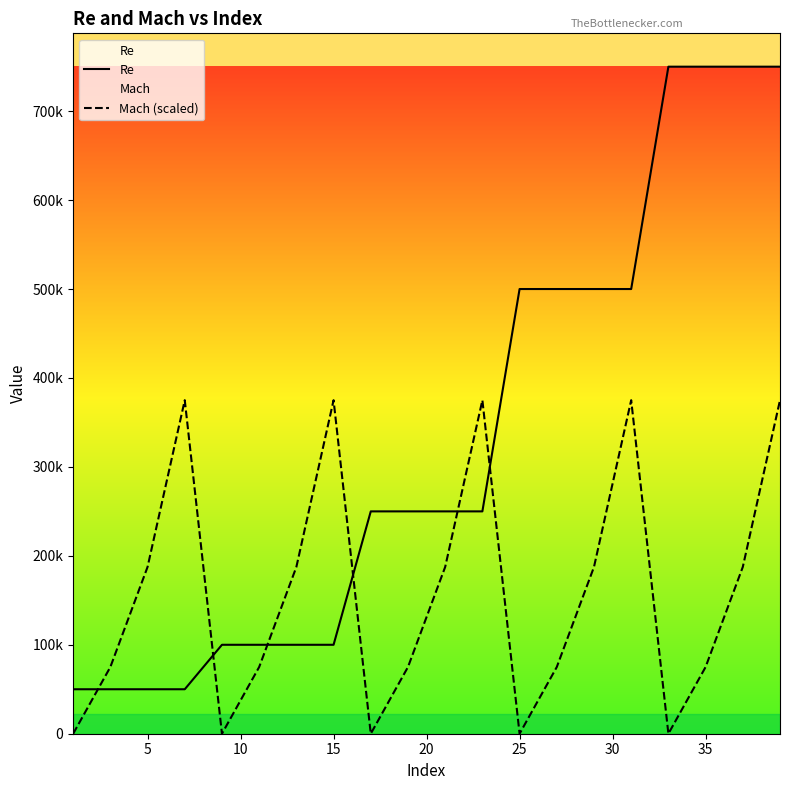

What is the average value of the Re series?

330000